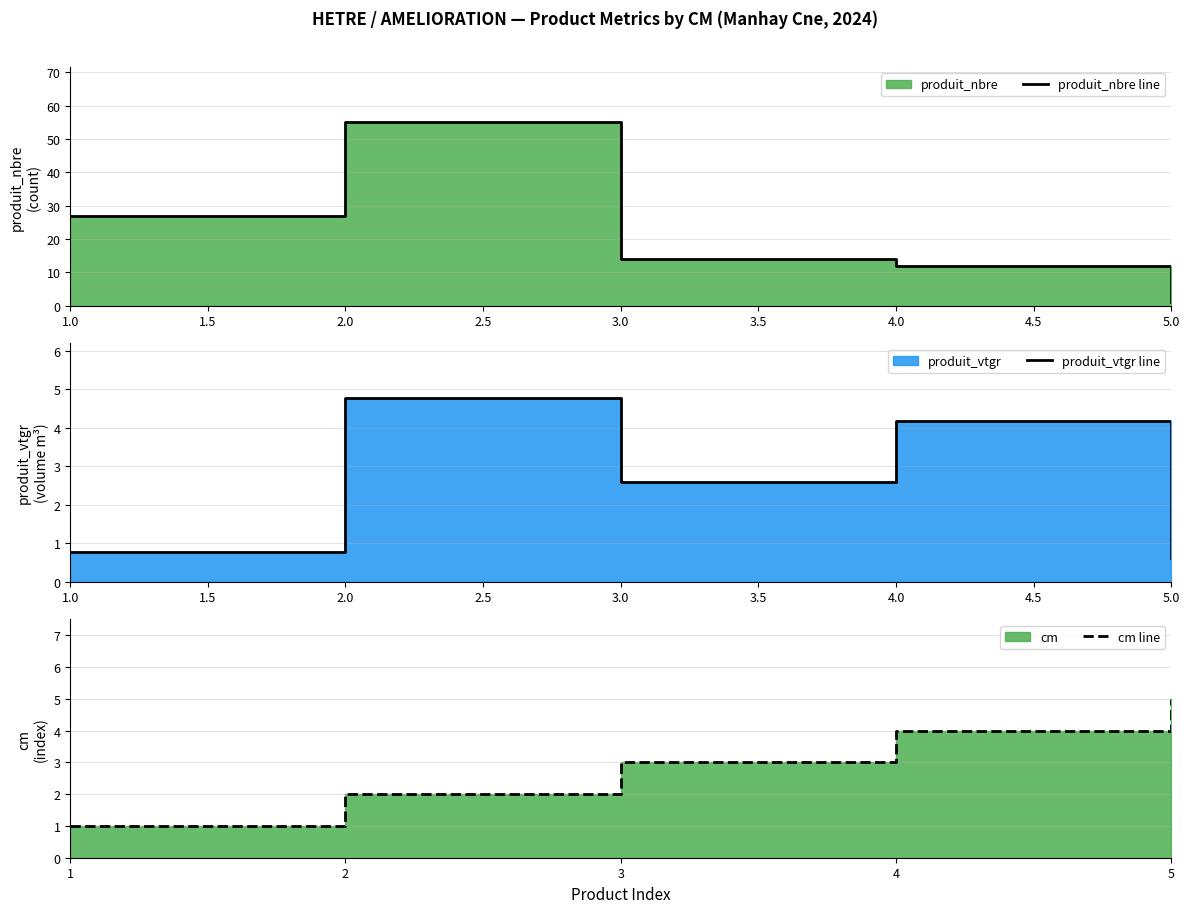

True or false: produit_nbre line and produit_vtgr line intersect in this chart.

False